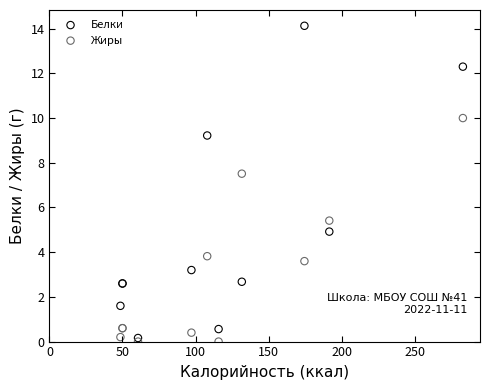

Across all series, what Y value is closest to 7?

7.5